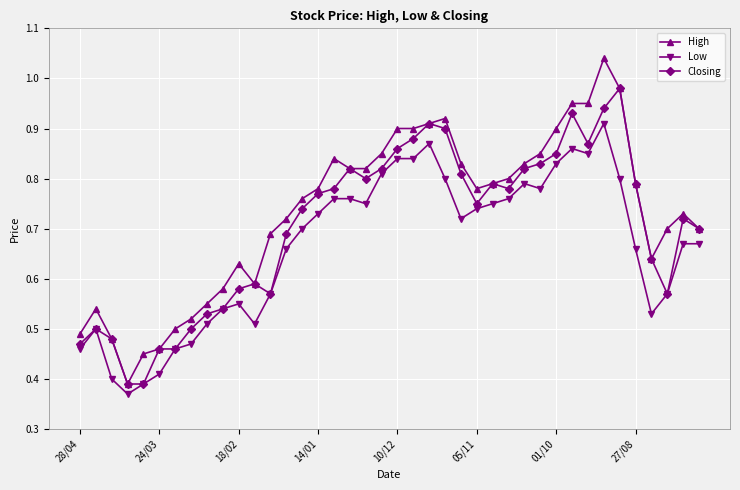

True or false: High has more than 2 points higher than both neighbors.

True